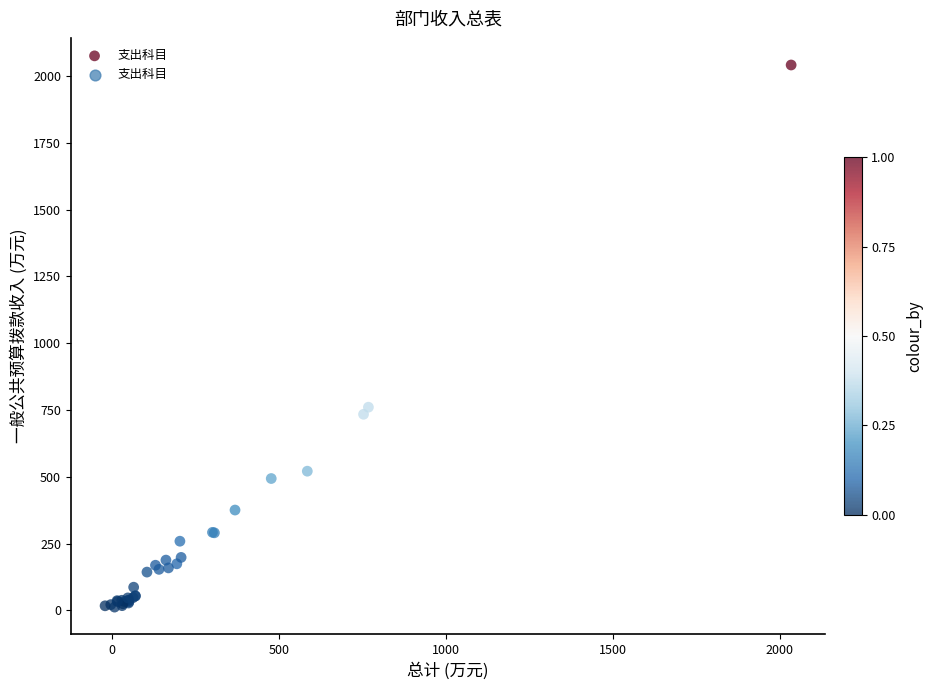

What Y value in the scatter plot is closest to 1026?

760.5